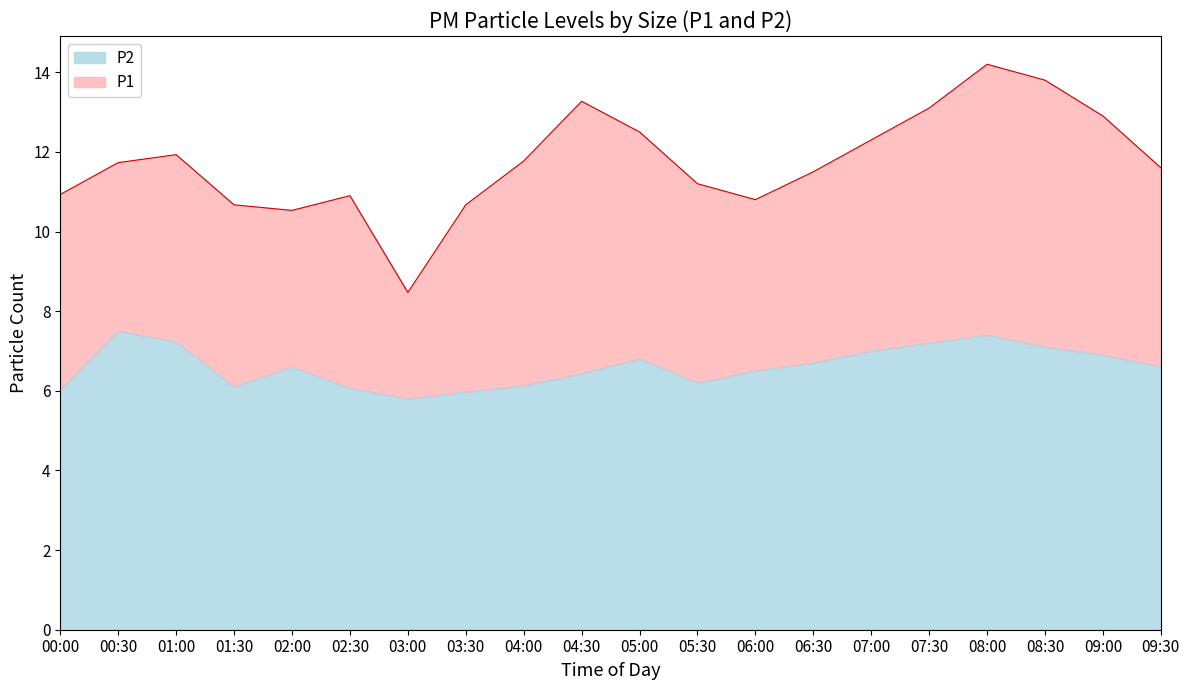

What is the sum of all P2 values?

132.3